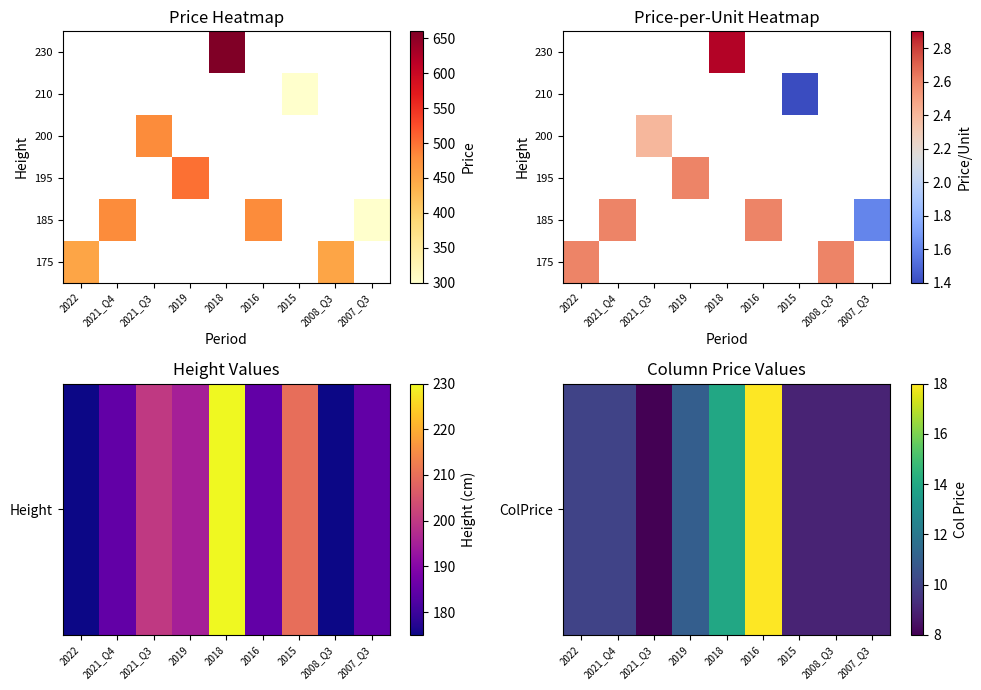

Which category has the highest value across all series?

2016